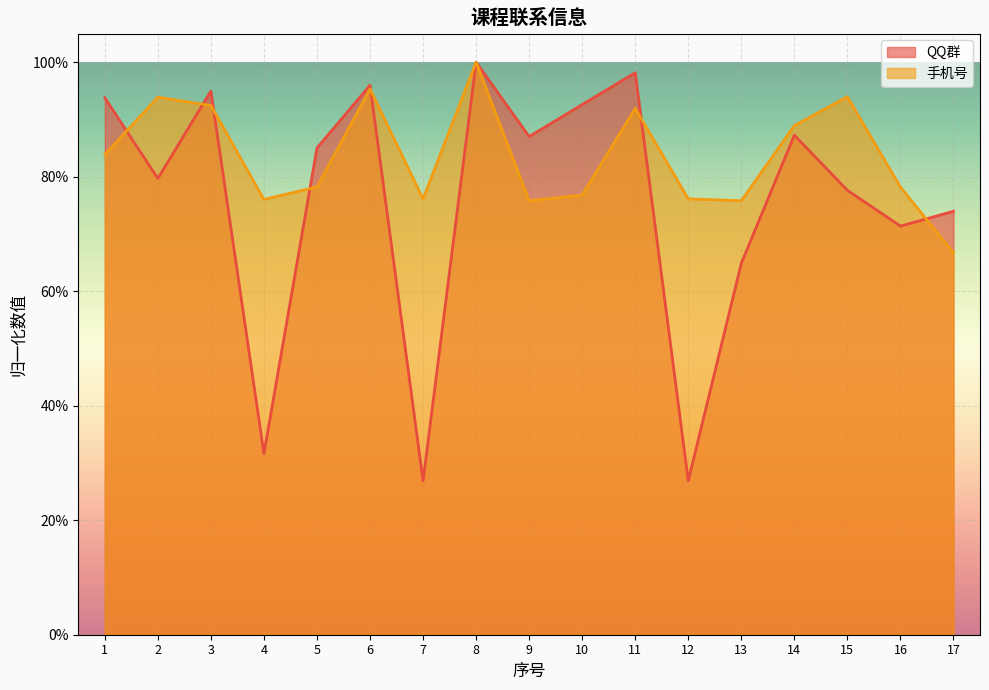

Reading right to left, transcribe all the data shown in this chart.

QQ群: 0.7	0.7	0.8	0.9	0.6	0.3	1.0	0.9	0.9	1.0	0.3	1.0	0.9	0.3	0.9	0.8	0.9
手机号: 0.7	0.8	0.9	0.9	0.8	0.8	0.9	0.8	0.8	1.0	0.8	1.0	0.8	0.8	0.9	0.9	0.8